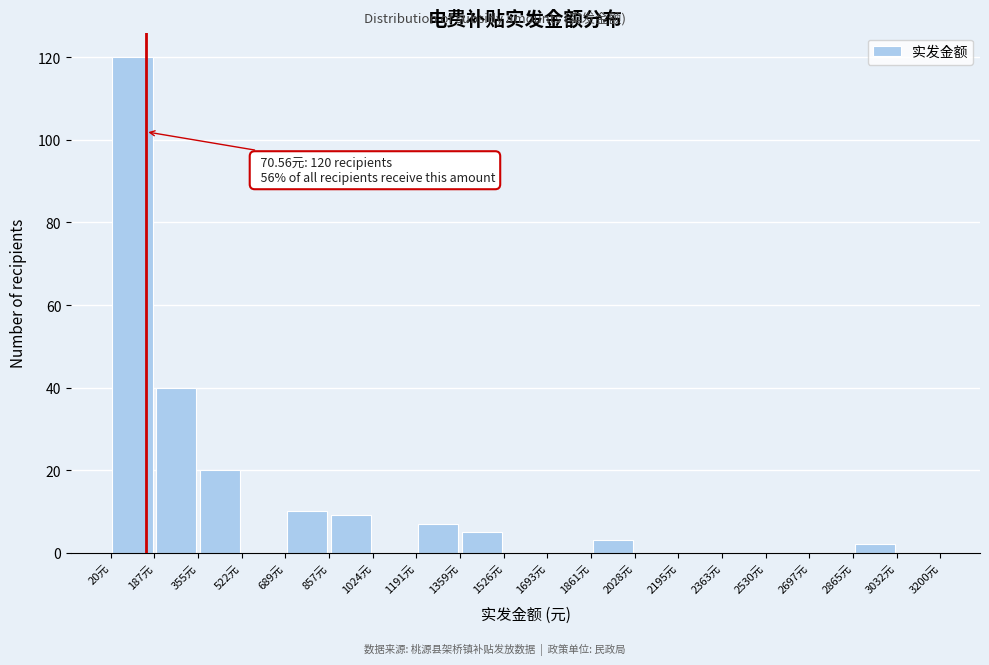

Over which range of the x-axis is the bar tallest?

20 to 180